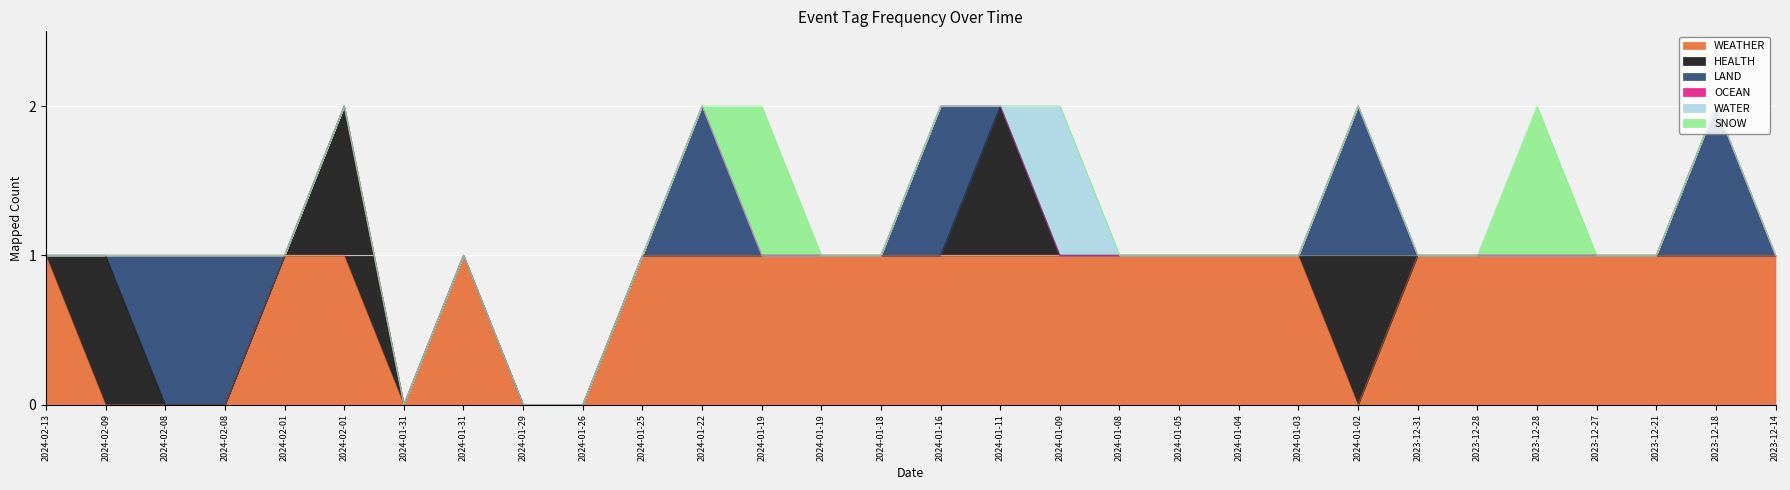

Between 2024-01-19 and 2024-01-09, which series saw the biggest shift?

WATER